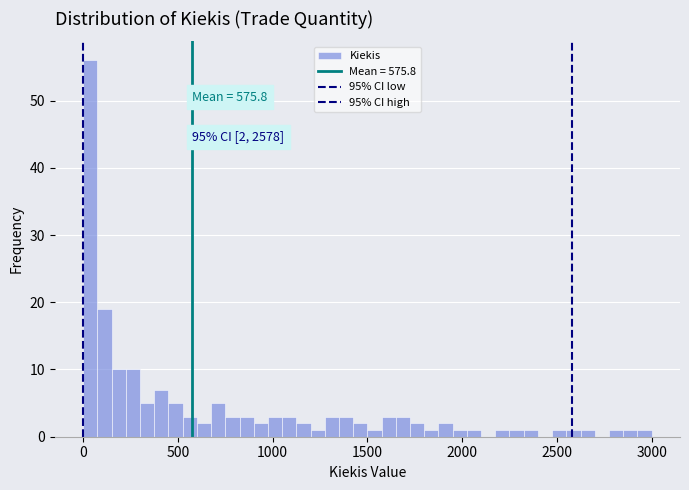

Around what value on the x-axis is the tallest bar? Give the approximate position of its centre, as read against the axis.

50